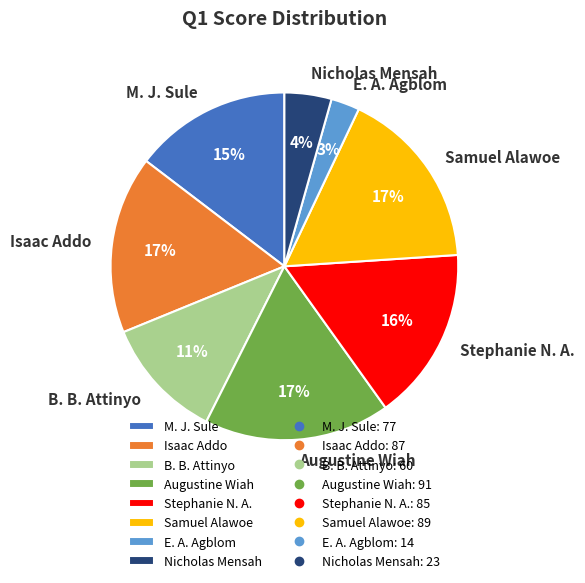

Approximately how many times larger is the value at Augustine Wiah compared to B. B. Attinyo?

1.5